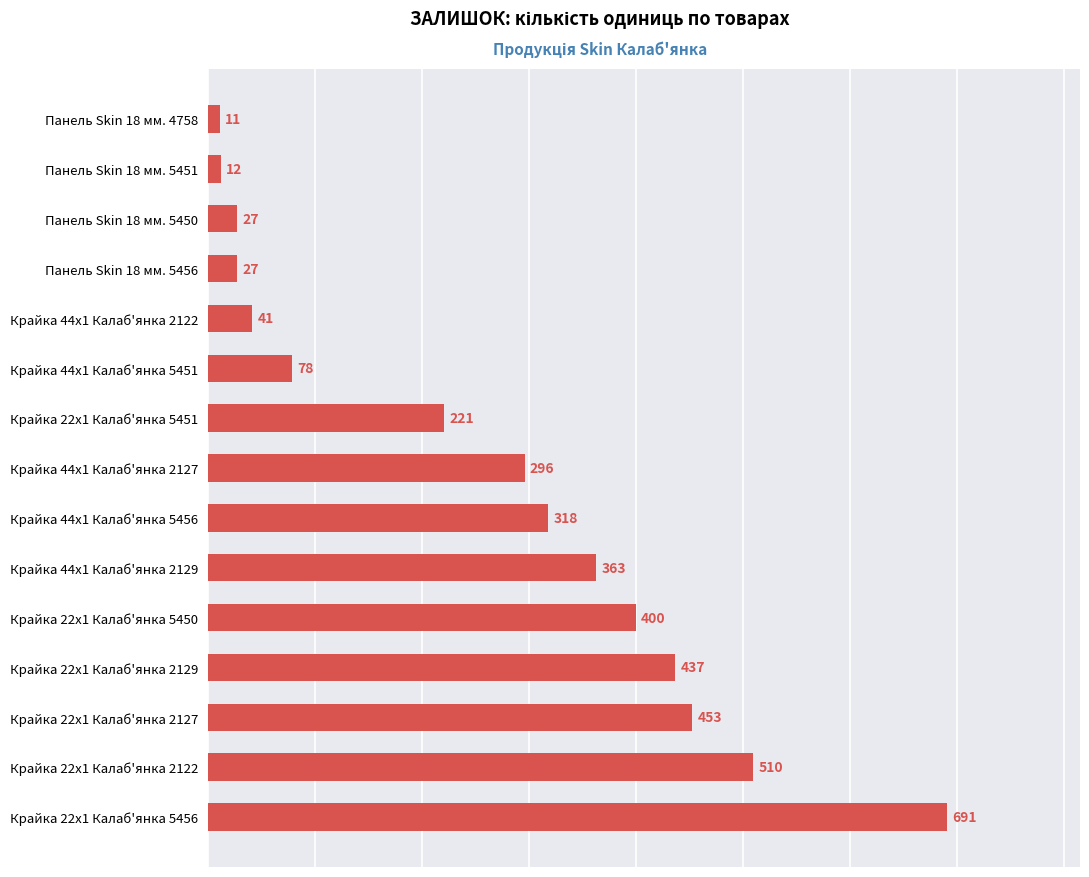

Where is the data nearest to the value 351?

Крайка 44x1 Калаб'янка 2129